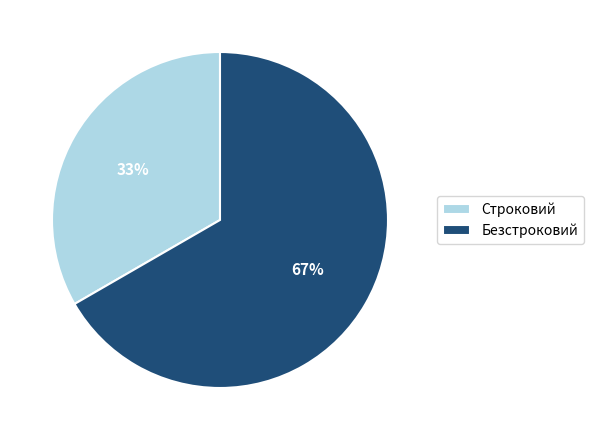

Which slice is the smallest?

Строковий